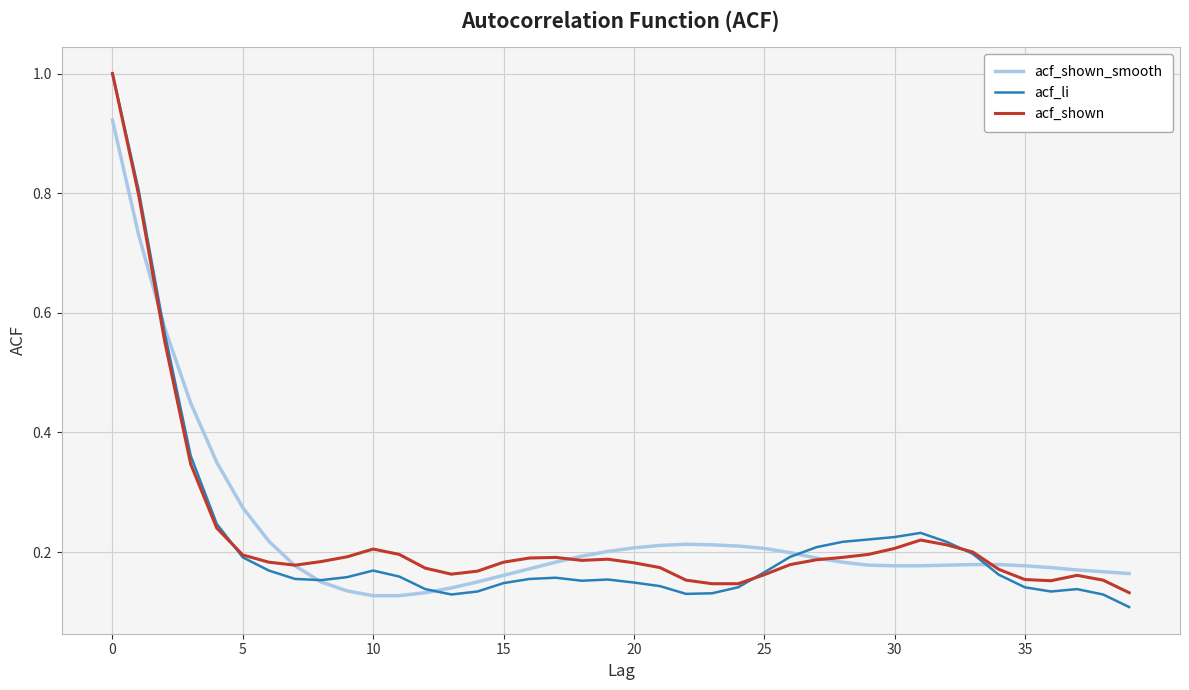

What is the highest value of the acf_li series?

1.0